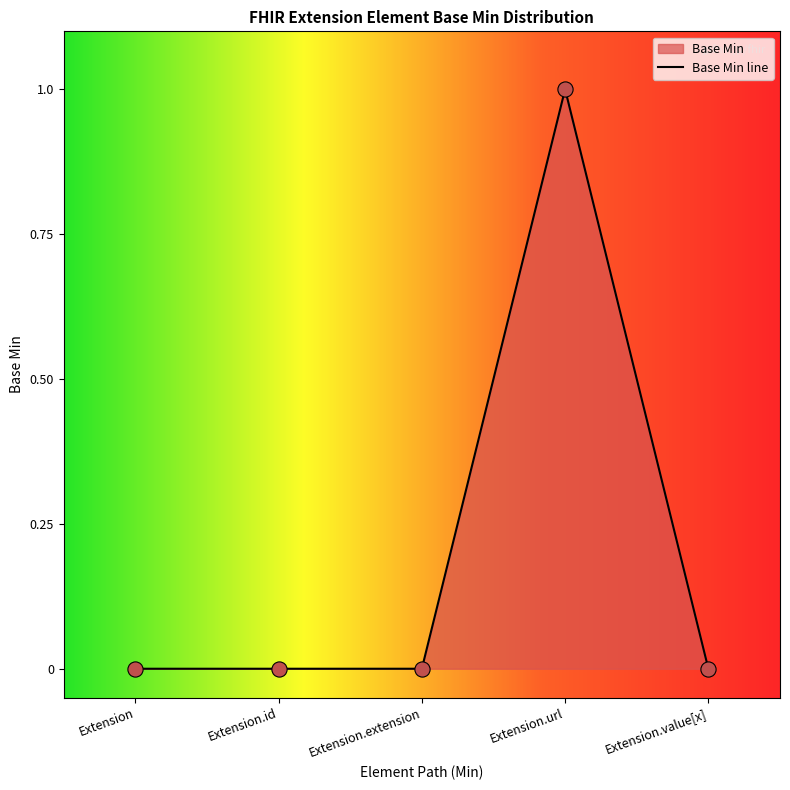

Between Extension.id and Extension.url, which is larger?

Extension.url